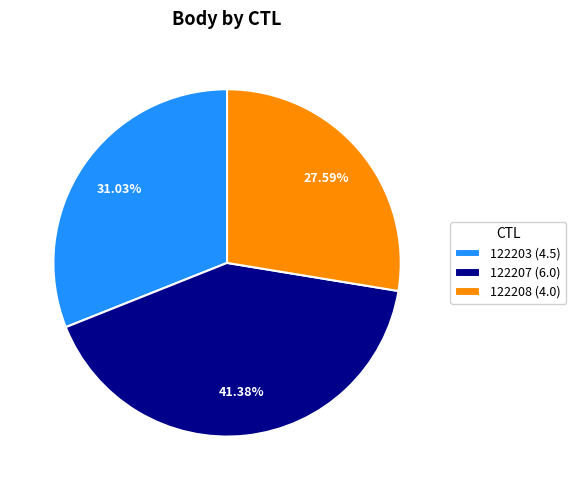

Does 122203 represent more than half of the total?

No